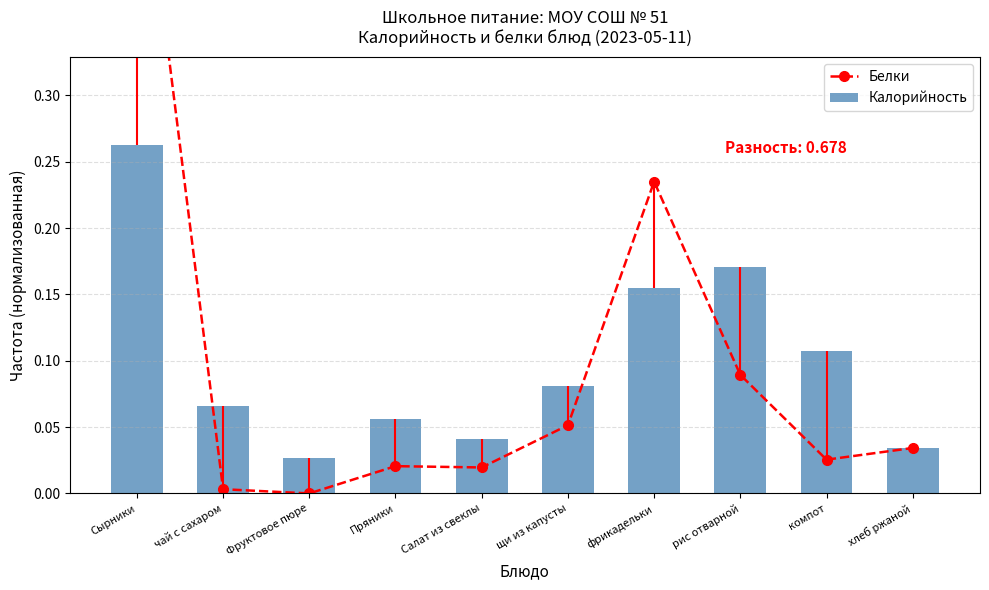

Which series has the largest range (max minus min)?

Белки